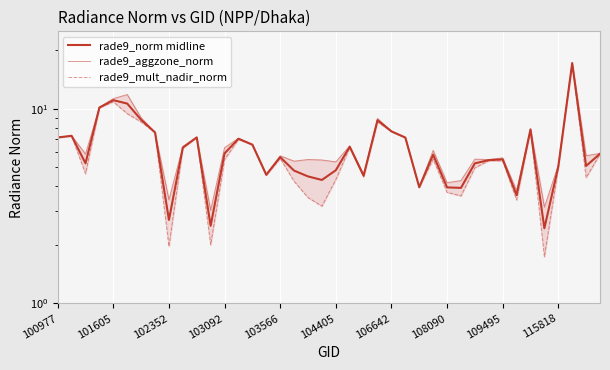

Is it true that rade9_aggzone_norm equals 4.9 at 102352?

False